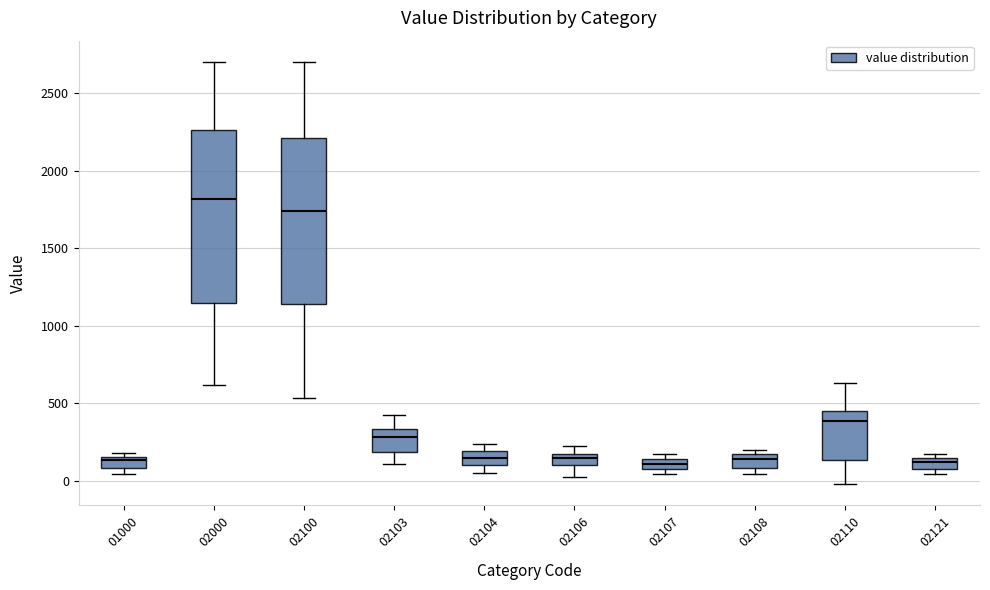

Where is the upper edge of the box at x = 02110 on the y-axis? The values are not printed on the chart, so give them approximately, as read against the axis.

450